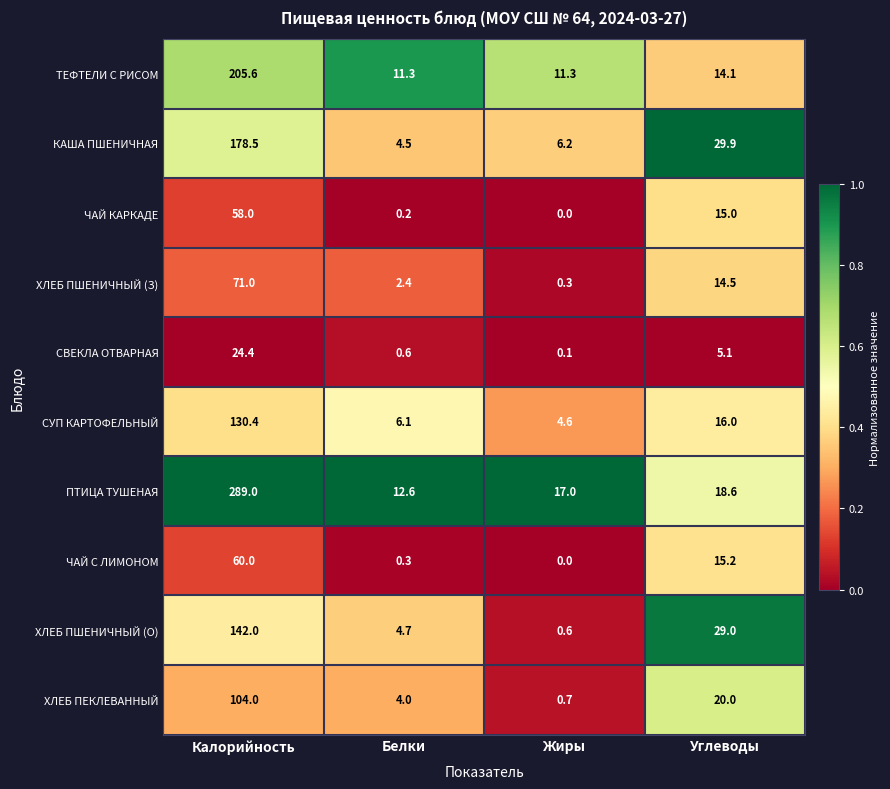

What is the sum of all ХЛЕБ ПШЕНИЧНЫЙ (З) values?

88.2